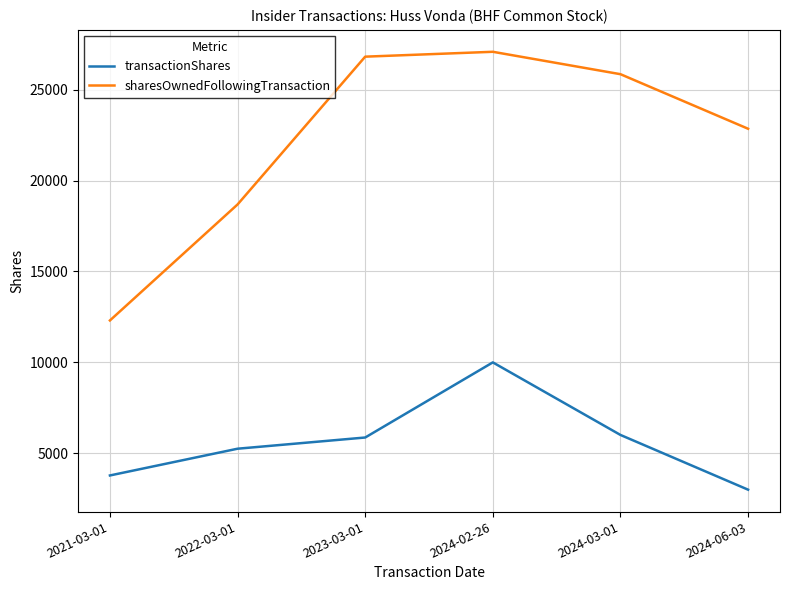

True or false: transactionShares and sharesOwnedFollowingTransaction cross at least once.

False